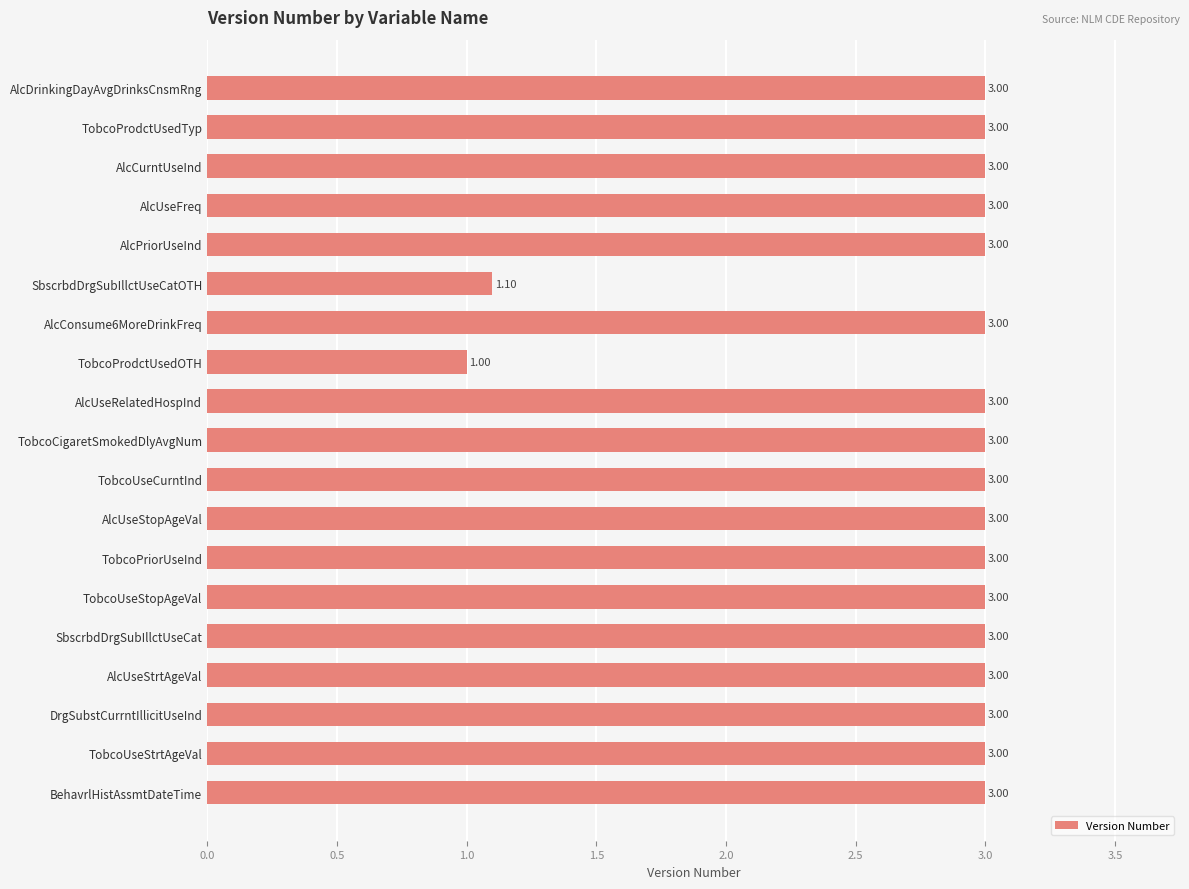

At which label is the value closest to 2?

SbscrbdDrgSubIllctUseCatOTH